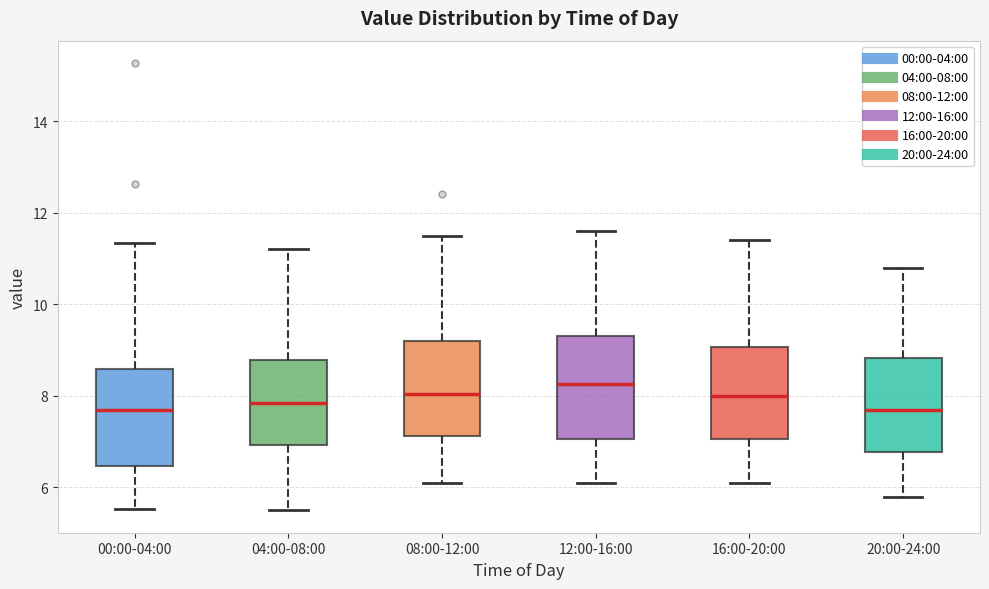

Reading left to right, read every box against the y-axis: the position of its median line, the range the box covers, and the ends of its whiskers. The values are not printed on the chart, so give them approximately, as read against the axis.

00:00-04:00: median 7.6, box 6.4 to 8.6, whiskers 5.6 to 11.4
04:00-08:00: median 7.8, box 7.0 to 8.8, whiskers 5.6 to 11.2
08:00-12:00: median 8.0, box 7.2 to 9.2, whiskers 6.2 to 11.6
12:00-16:00: median 8.2, box 7.0 to 9.4, whiskers 6.2 to 11.6
16:00-20:00: median 8.0, box 7.0 to 9.0, whiskers 6.2 to 11.4
20:00-24:00: median 7.8, box 6.8 to 8.8, whiskers 5.8 to 10.8